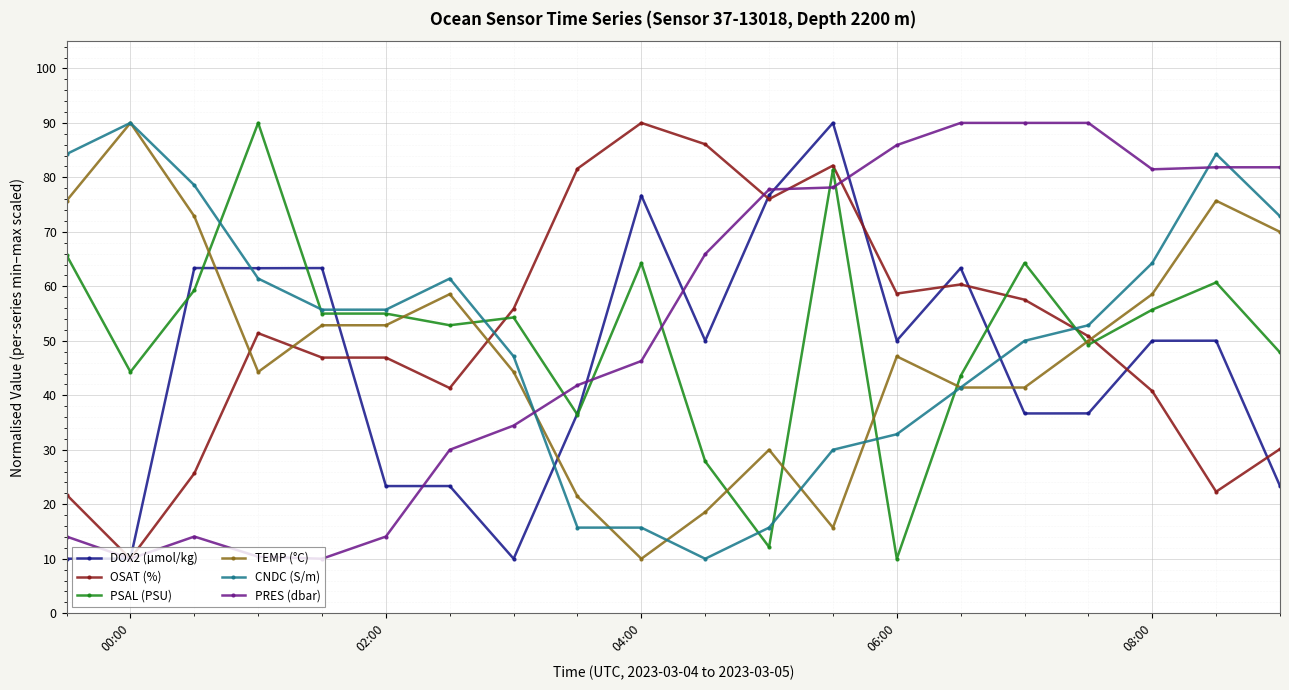

What is the value of the OSAT (%) point at the 12th from the left?

76.0